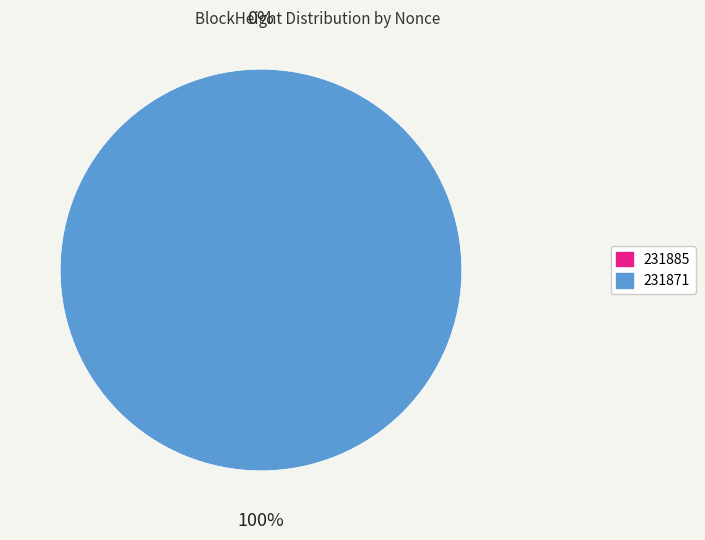

Between 231871 and 231885, which is larger?

231871